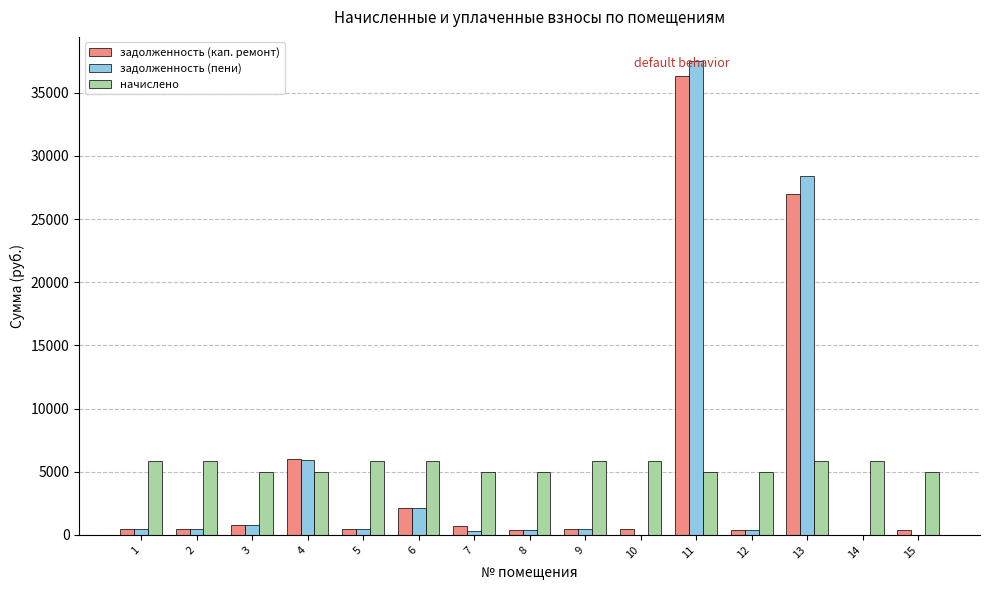

At which label does задолженность (пени) first exceed 489?

1